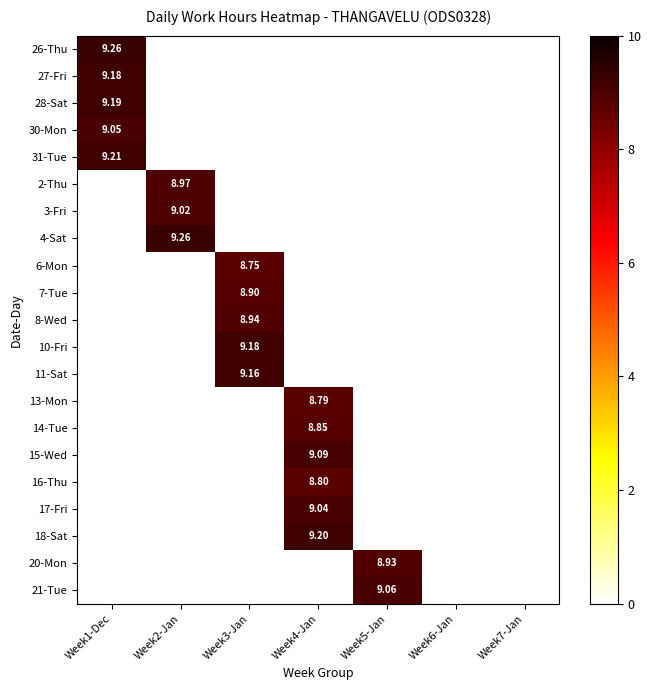

How many values in the 20-Mon series exceed 0?

1